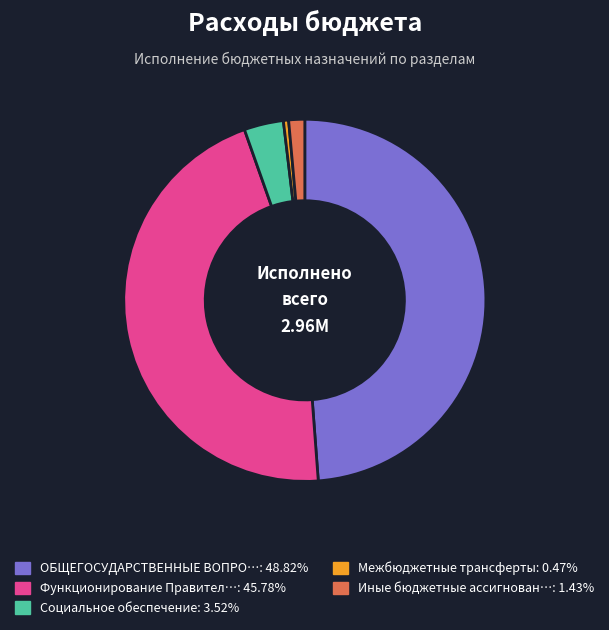

Is there any slice that represents more than half of the pie?

No